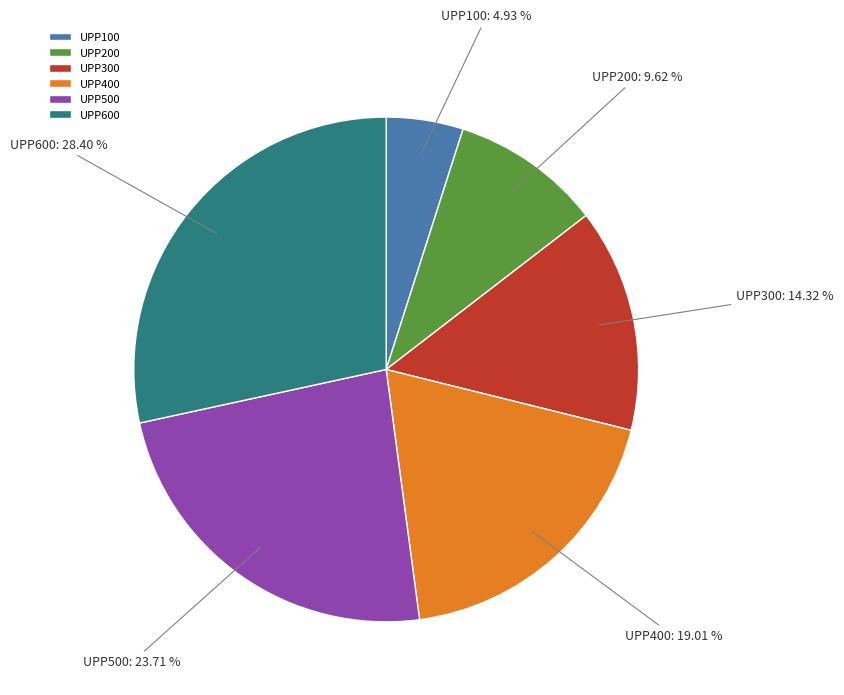

How much of the chart is everything except UPP400?

81.0%